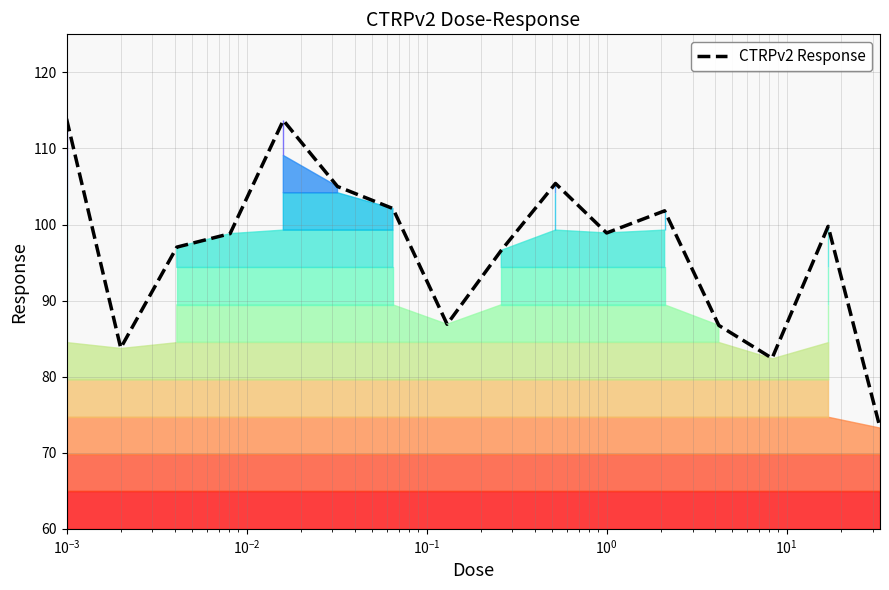

What is the difference between the maximum and minimum values?

40.6